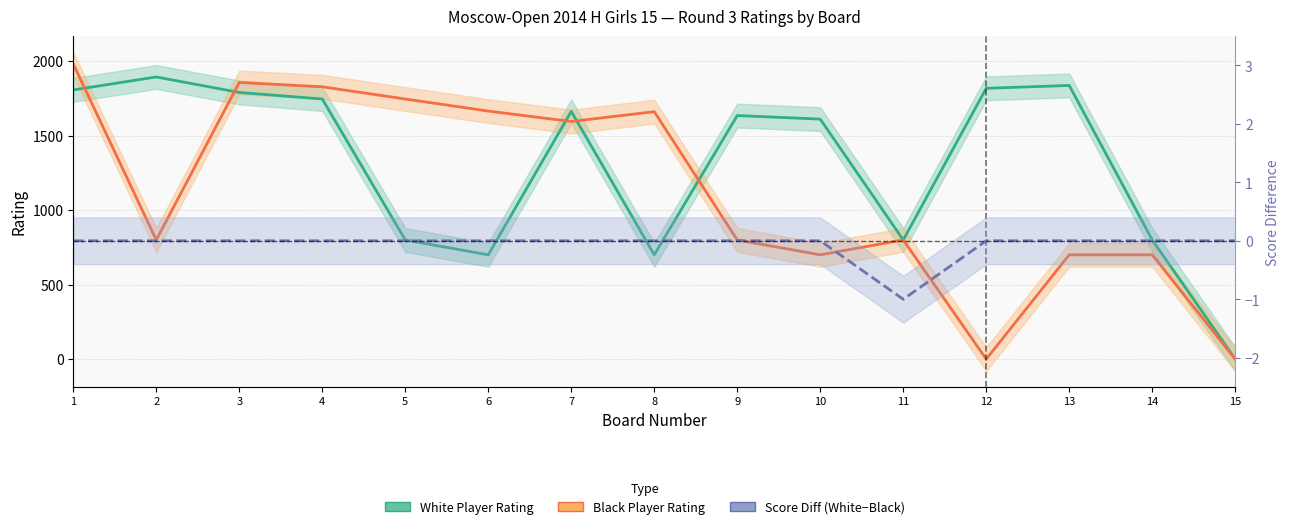

True or false: Score Diff (White−Black) and Black Player Rating intersect in this chart.

False